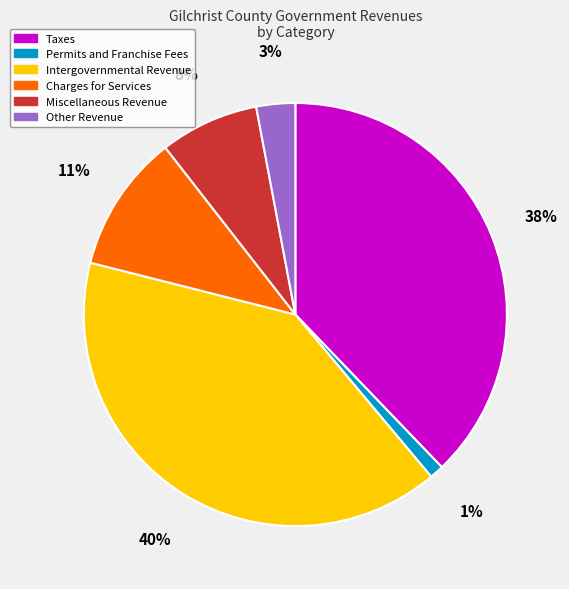

Is there a majority slice in this chart?

No